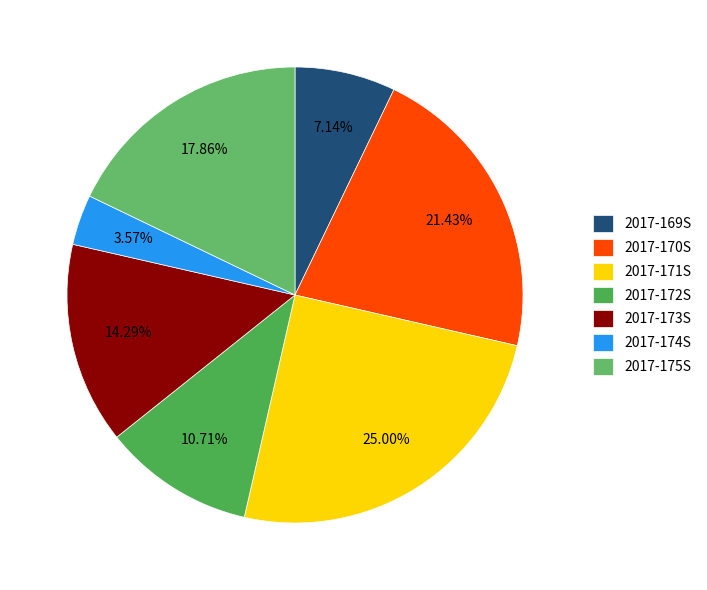

Is 2017-175S the majority of the pie?

No